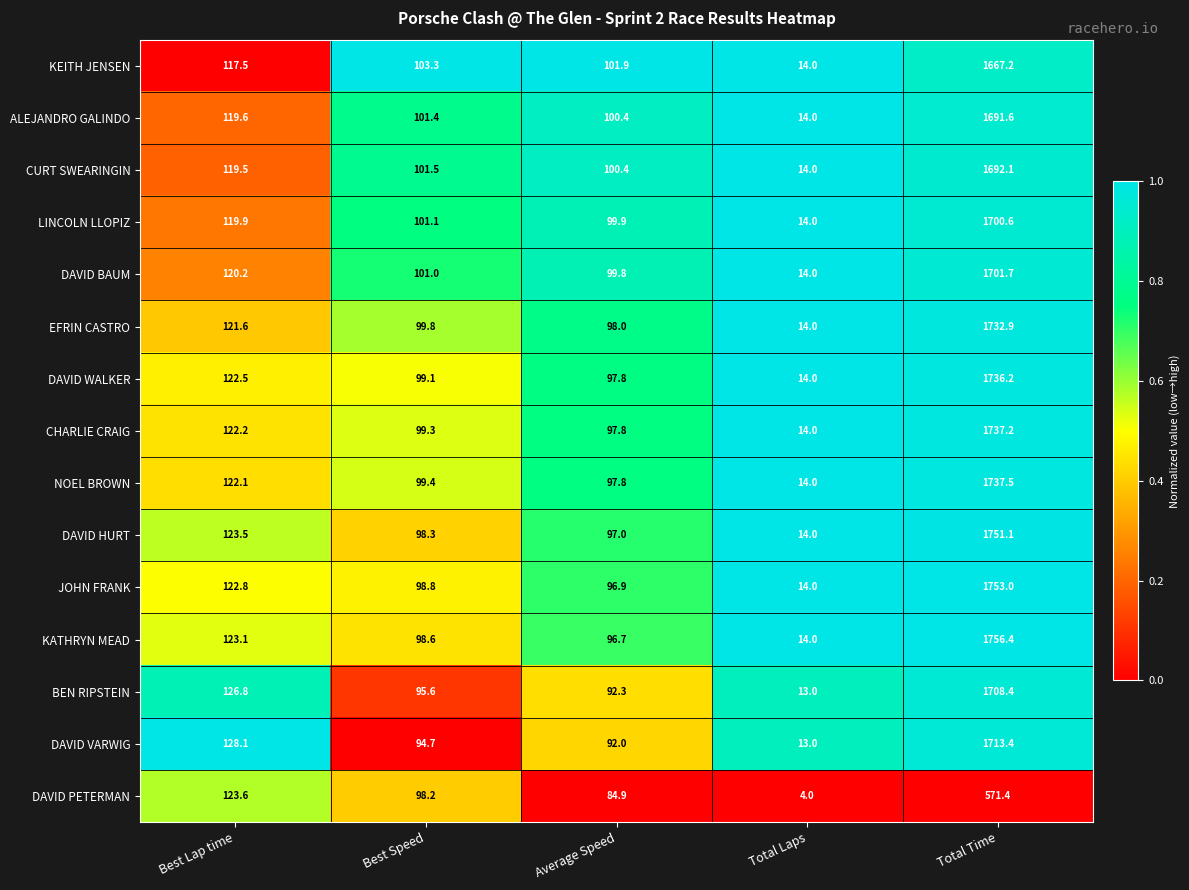

What is the difference between the maximum and minimum values in the BEN RIPSTEIN series?

1695.4